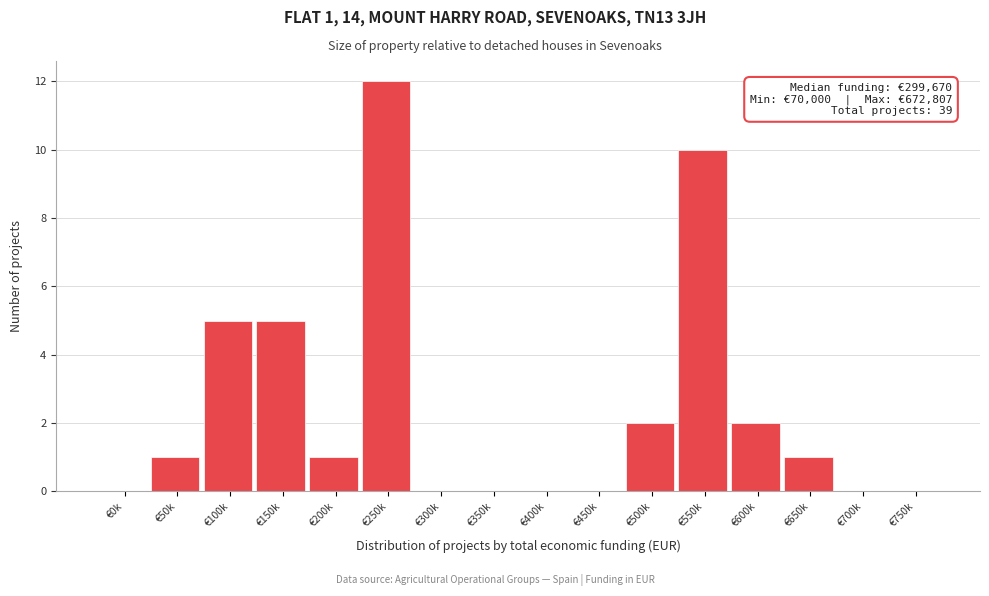

Reading right to left, list all the values displayed in this chart.

€750k=0	€700k=0	€650k=1	€600k=2	€550k=10	€500k=2	€450k=0	€400k=0	€350k=0	€300k=0	€250k=12	€200k=1	€150k=5	€100k=5	€50k=1	€0k=0